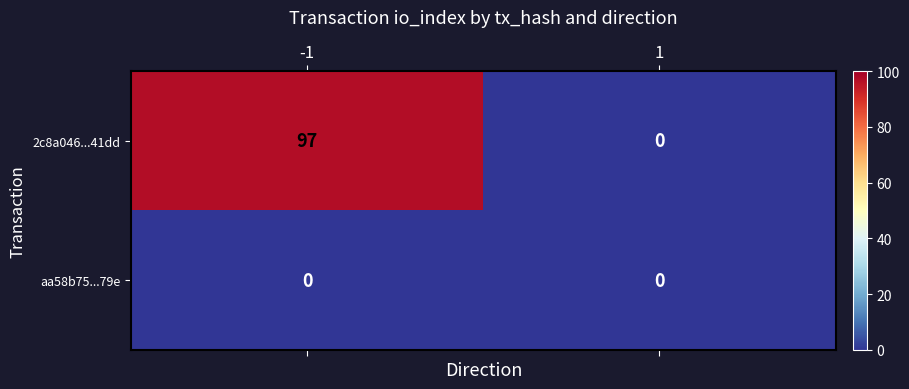

What is the highest value of the 2c8a046...41dd series?

97